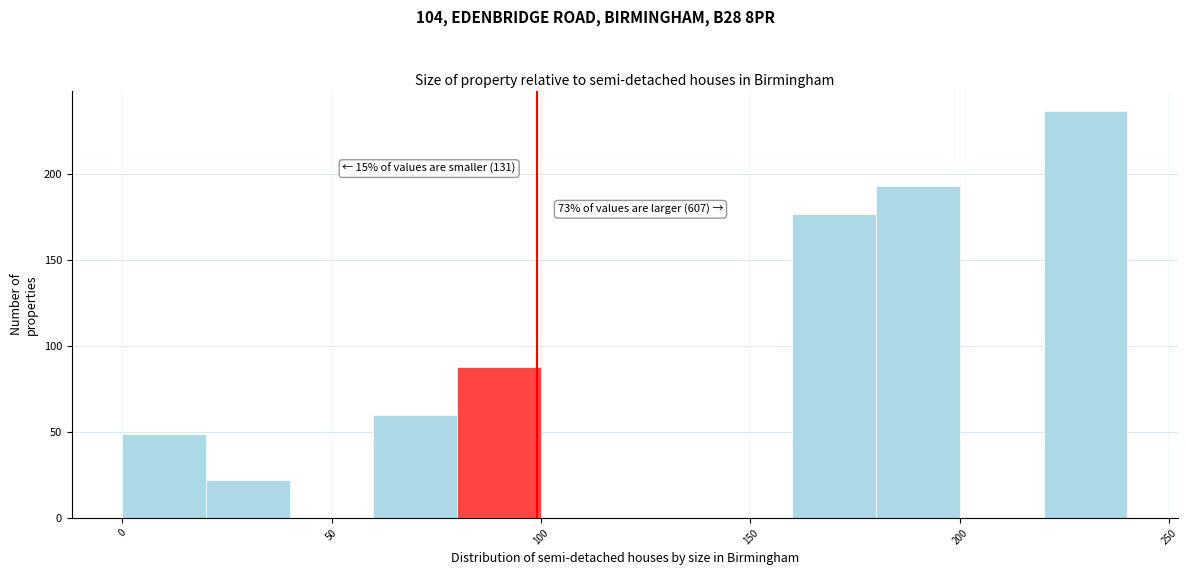

Over which range of the x-axis is the bar tallest?

220 to 240